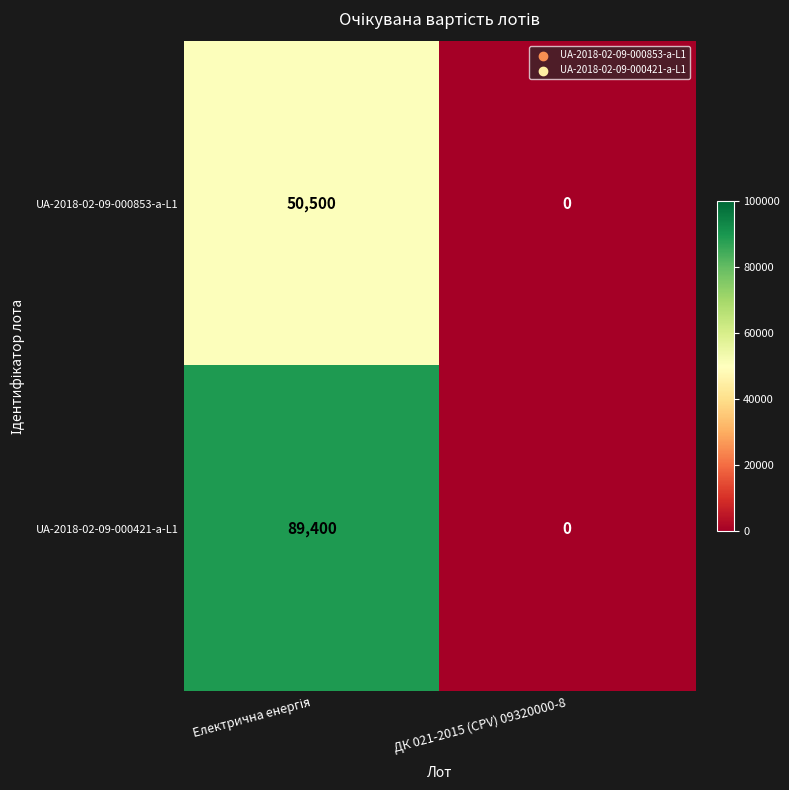

Which series has the largest total across all categories?

UA-2018-02-09-000421-a-L1